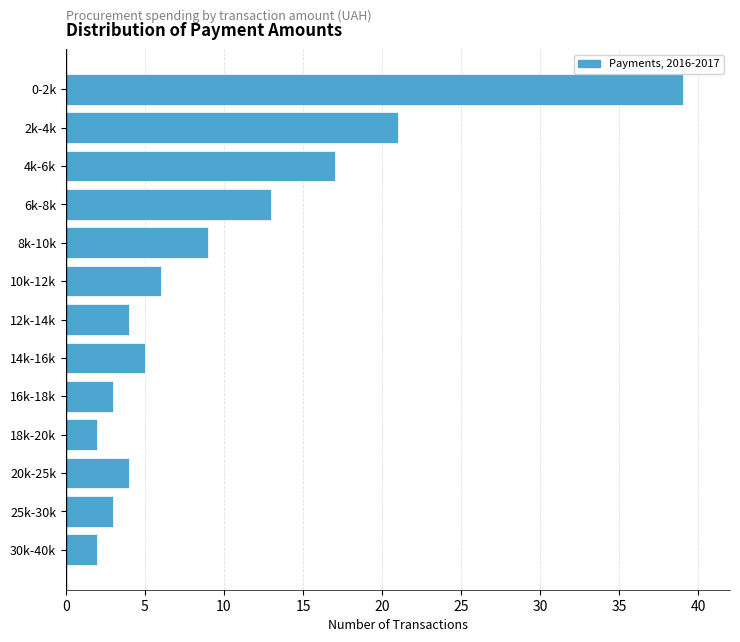

Reading top to bottom, list all the values displayed in this chart.

0-2k=39	2k-4k=21	4k-6k=17	6k-8k=13	8k-10k=9	10k-12k=6	12k-14k=4	14k-16k=5	16k-18k=3	18k-20k=2	20k-25k=4	25k-30k=3	30k-40k=2